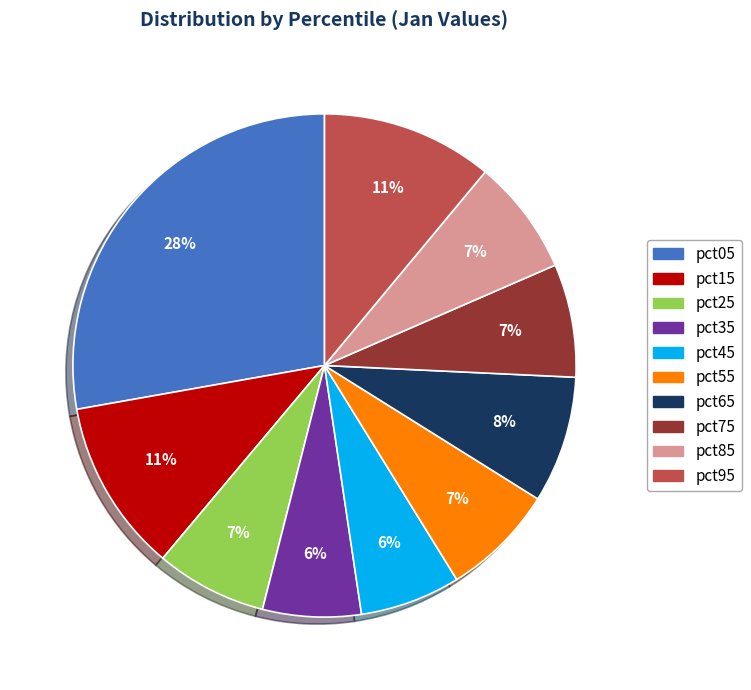

Does pct15 represent more than half of the total?

No